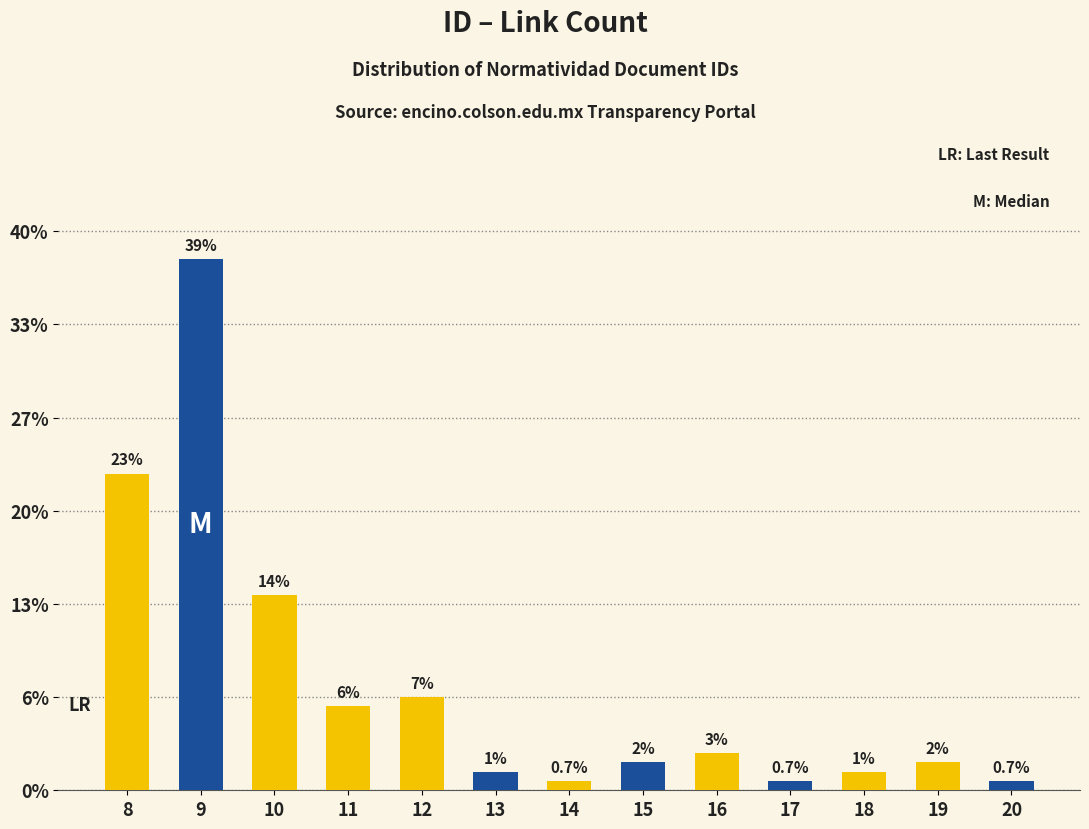

Rank the categories by value from lowest to highest.

14, 17, 20, 13, 18, 15, 19, 16, 11, 12, 10, 8, 9